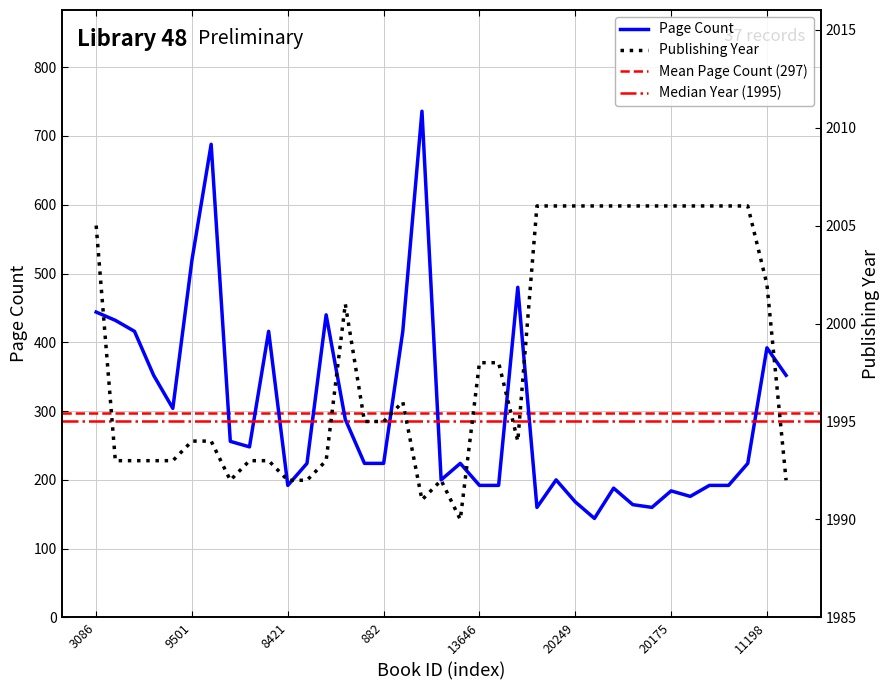

What is the highest value of the publishingYear series?

2006